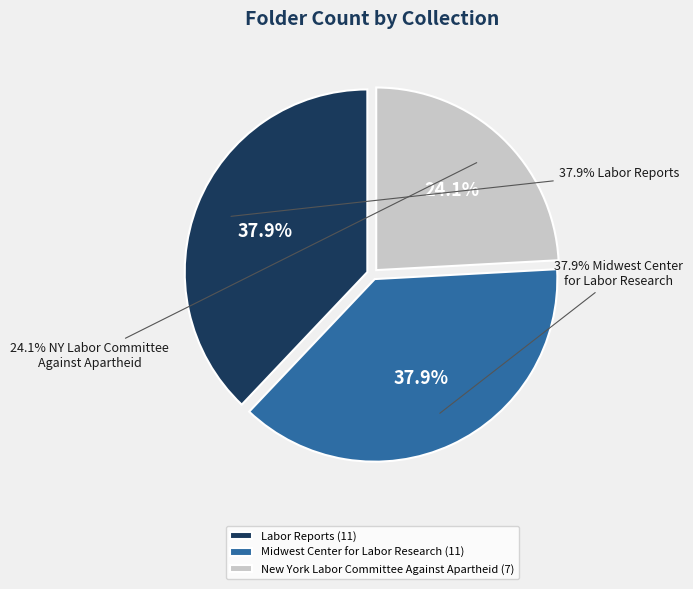

Combined, do Midwest Center for Labor Research and Labor Reports account for over 50%?

Yes